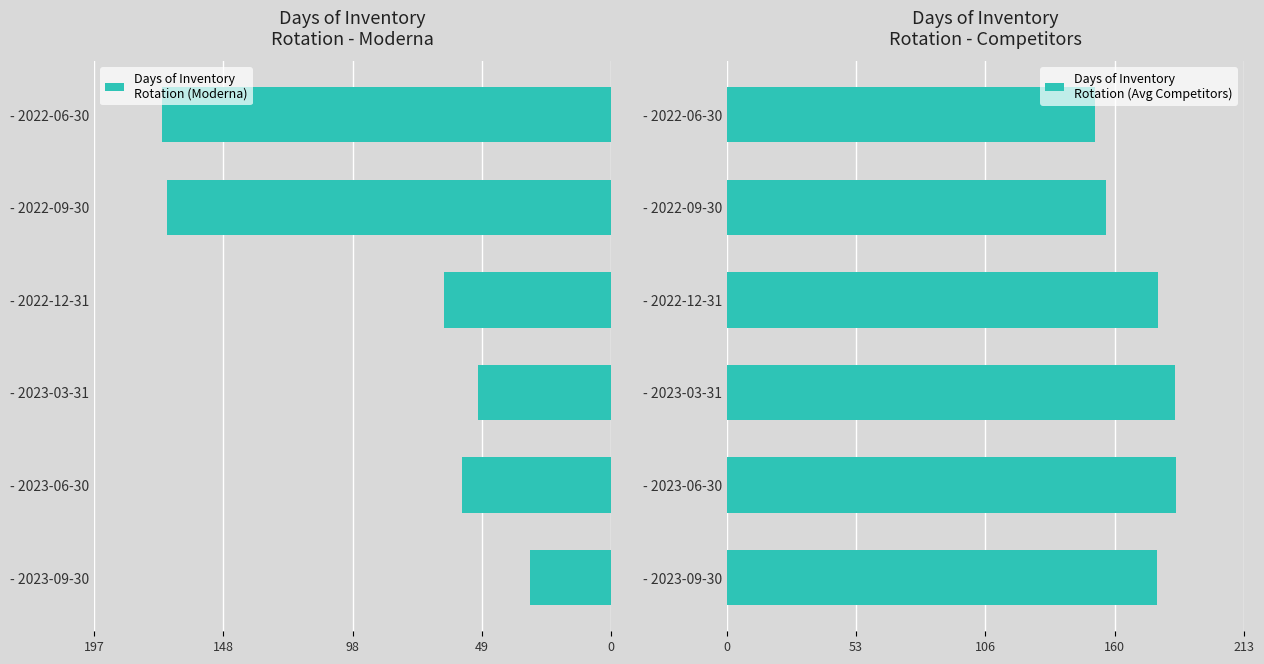

How many bars are there in each group?

2